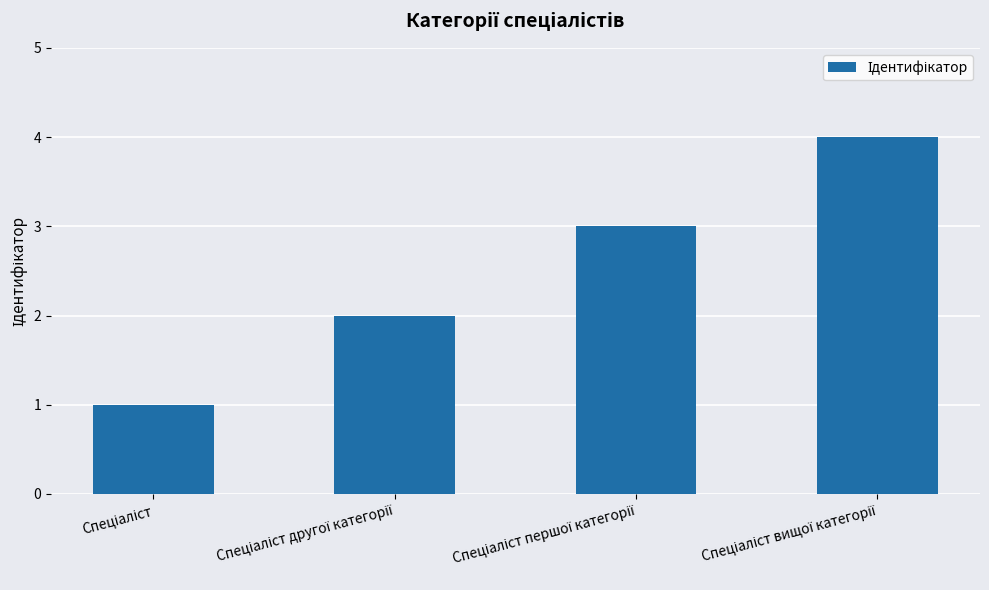

What is the sum of all values?

10